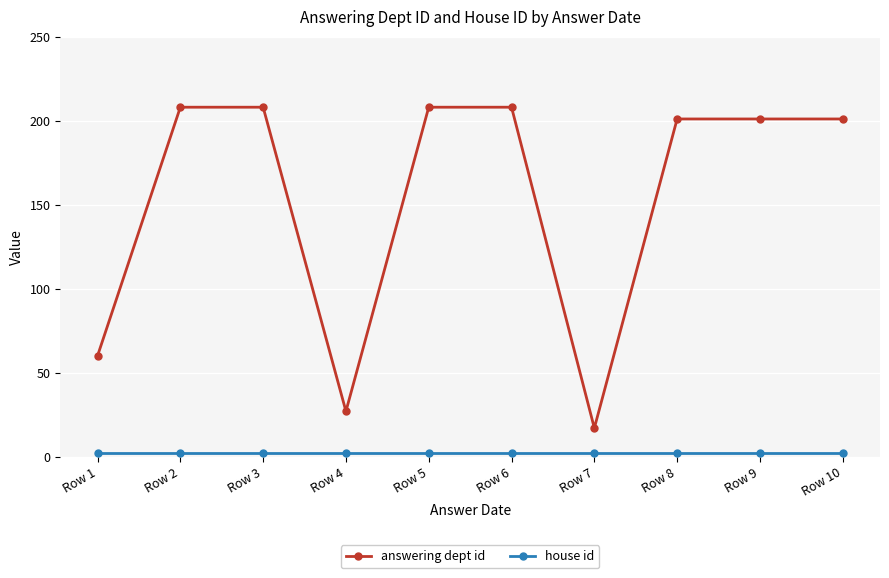

The value of answering dept id at Row 4 is 27. True or false?

True